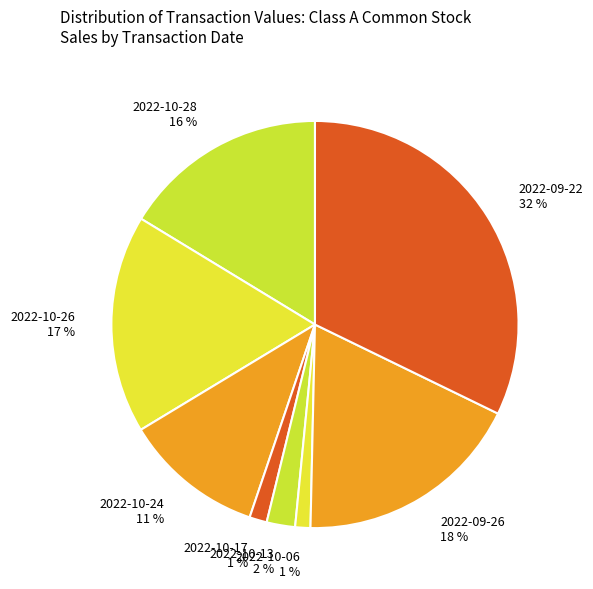

Which slice is the largest?

2022-09-22